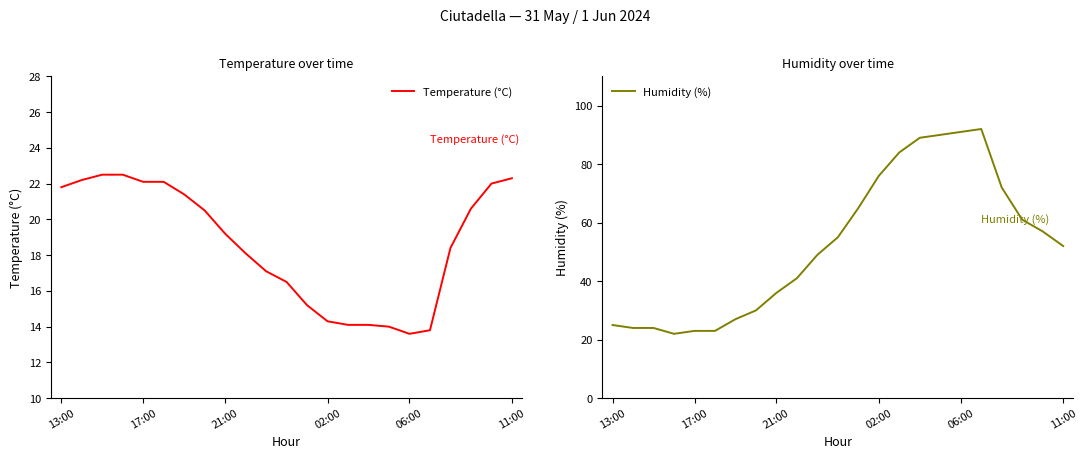

Count the number of data series in this chart.

2